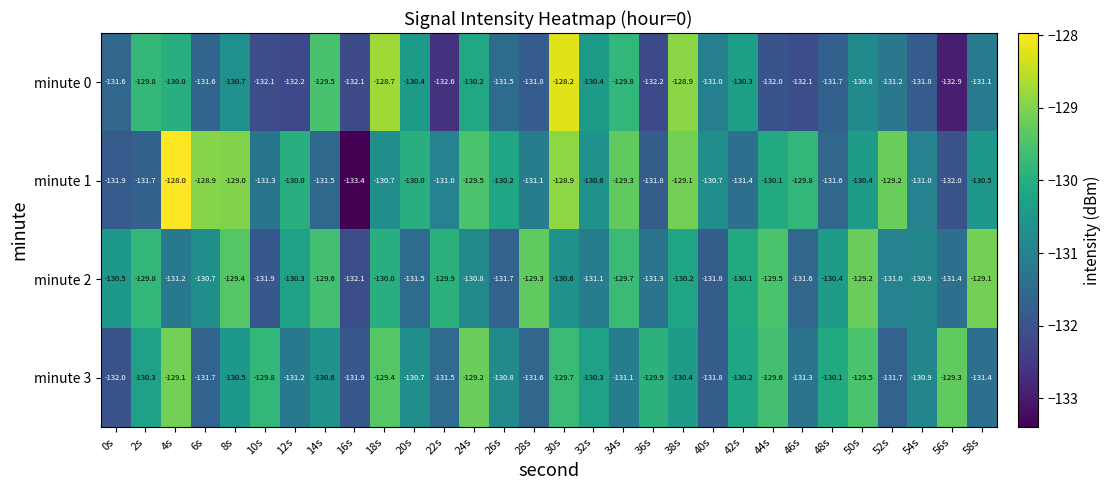

How many values in the minute 3 series exceed -130?

9